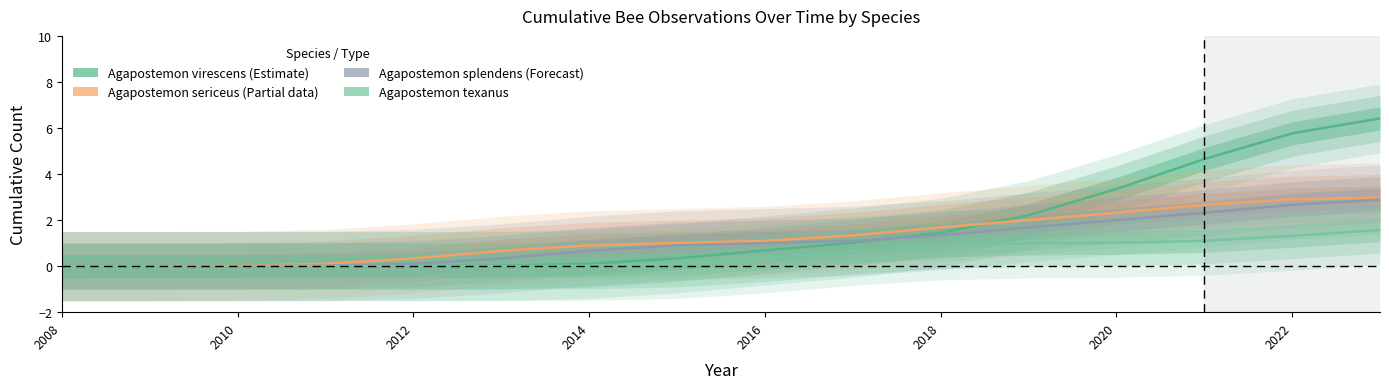

Read the Agapostemon texanus value at 2018.

0.9